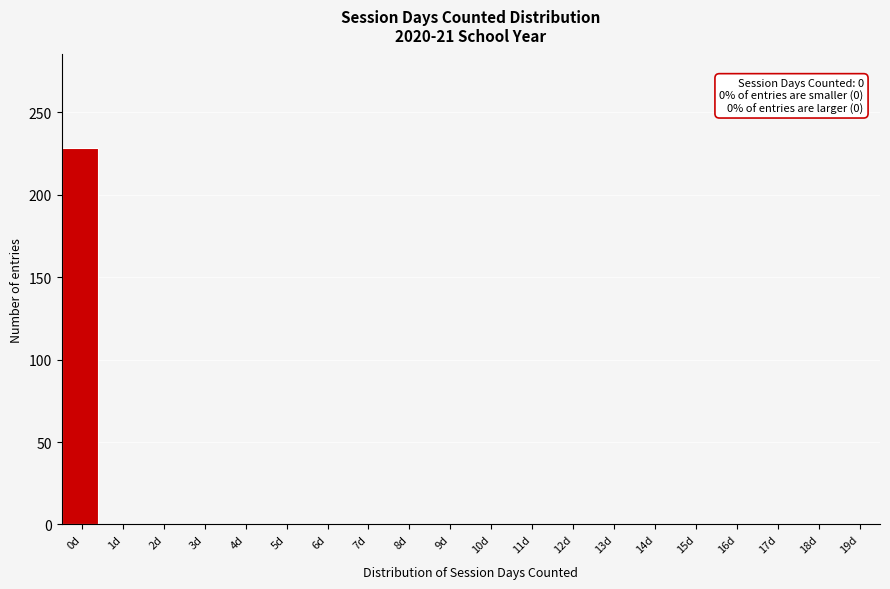

Reading right to left, extract all data points from this chart.

19d=0	18d=0	17d=0	16d=0	15d=0	14d=0	13d=0	12d=0	11d=0	10d=0	9d=0	8d=0	7d=0	6d=0	5d=0	4d=0	3d=0	2d=0	1d=0	0d=228